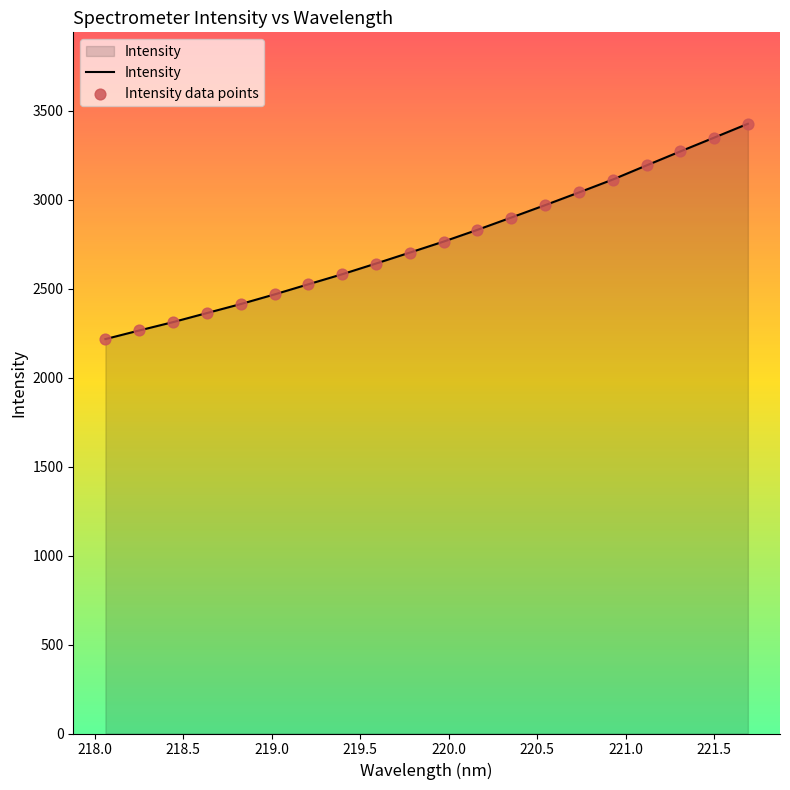

What is the minimum value shown in the chart?

2216.2